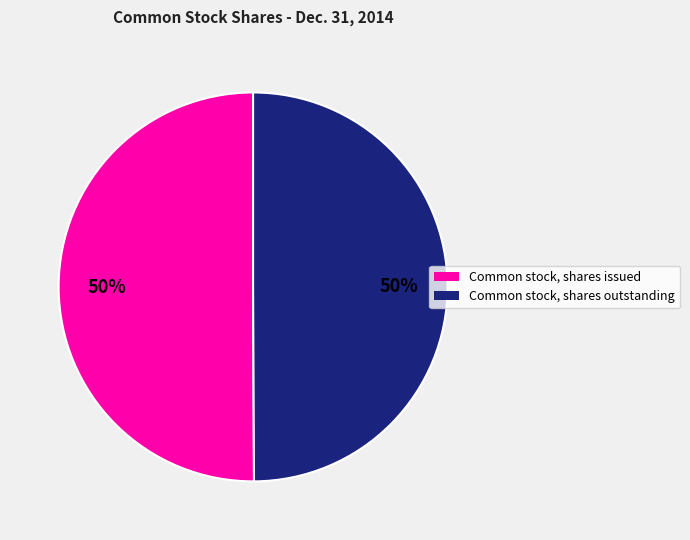

To the nearest percent, what portion does Common stock, shares outstanding represent?

50%